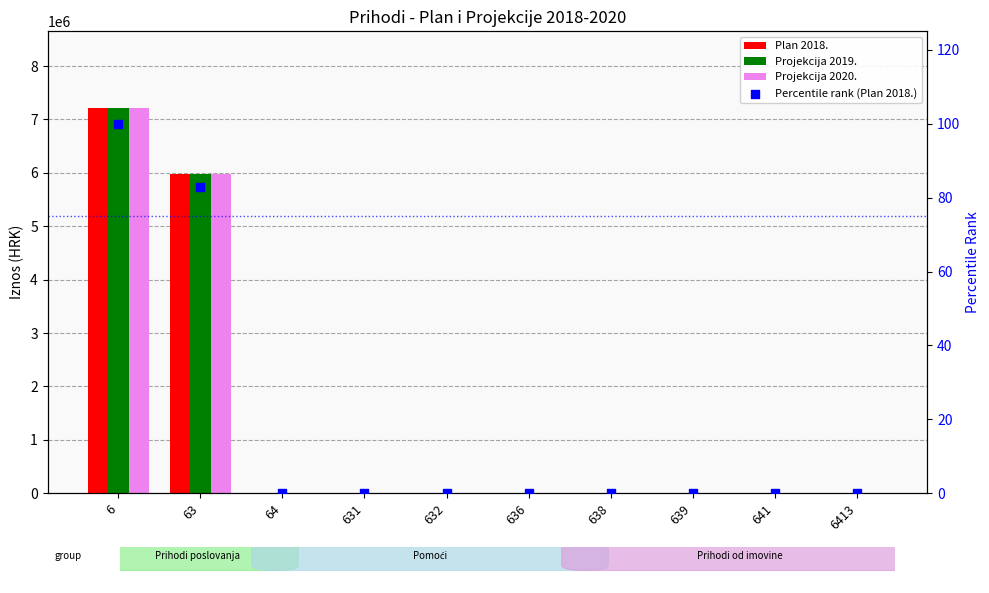

Is the value of Plan 2018. at 63 greater than the value of Projekcija 2020. at 63?

No